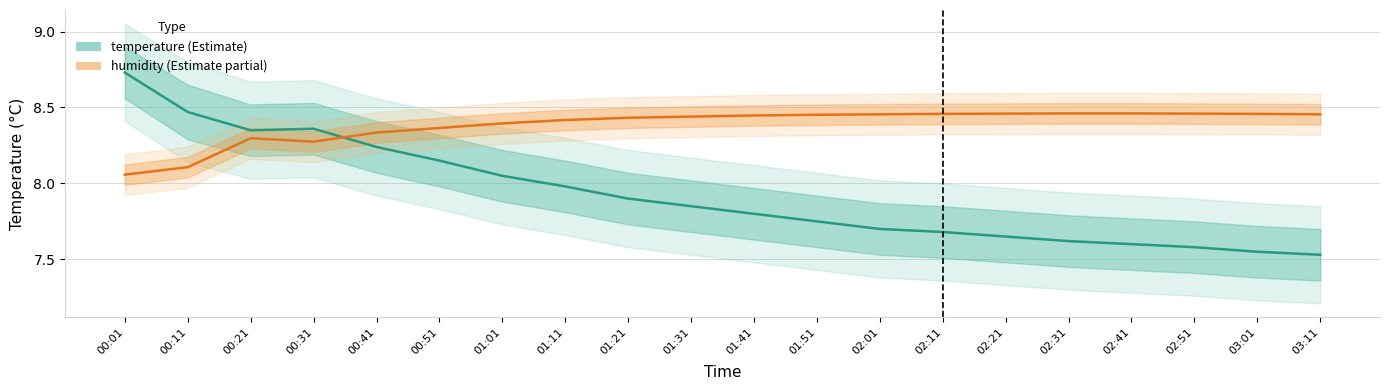

Is it true that temperature equals 7.5 at 03:01?

True